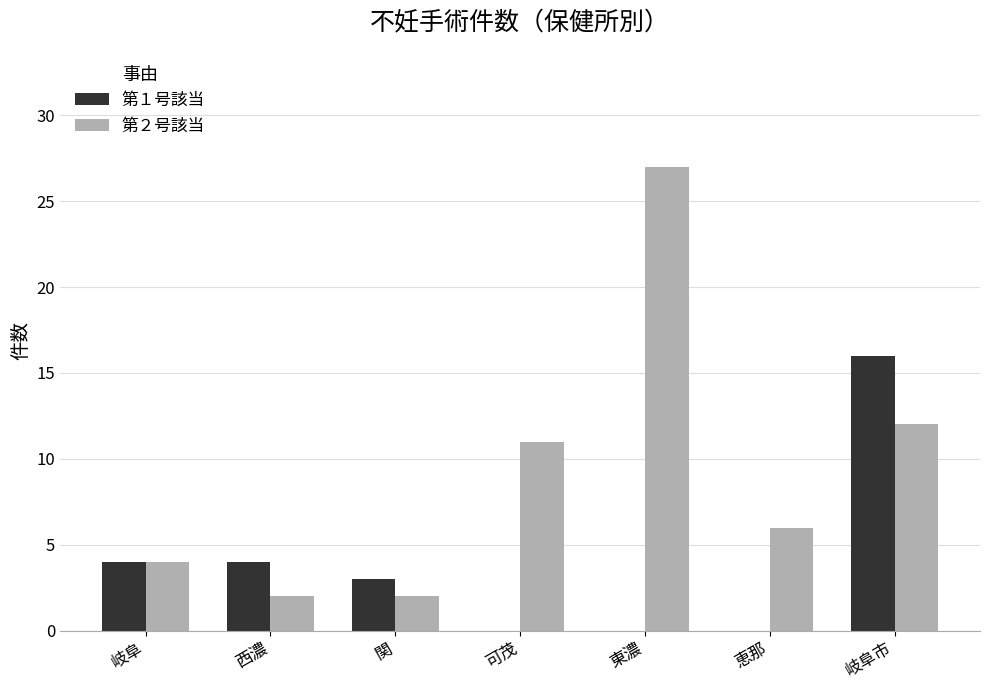

Are the bars grouped side by side (vs. stacked)?

Yes